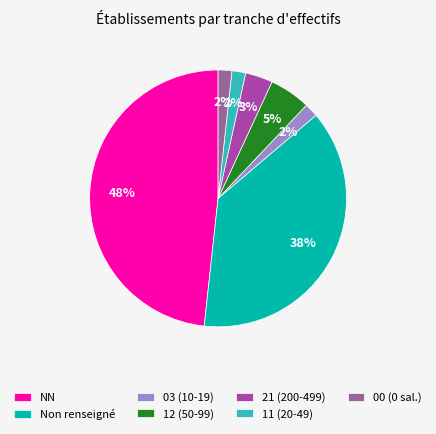

Which has a higher value, NN or Non renseigné?

NN